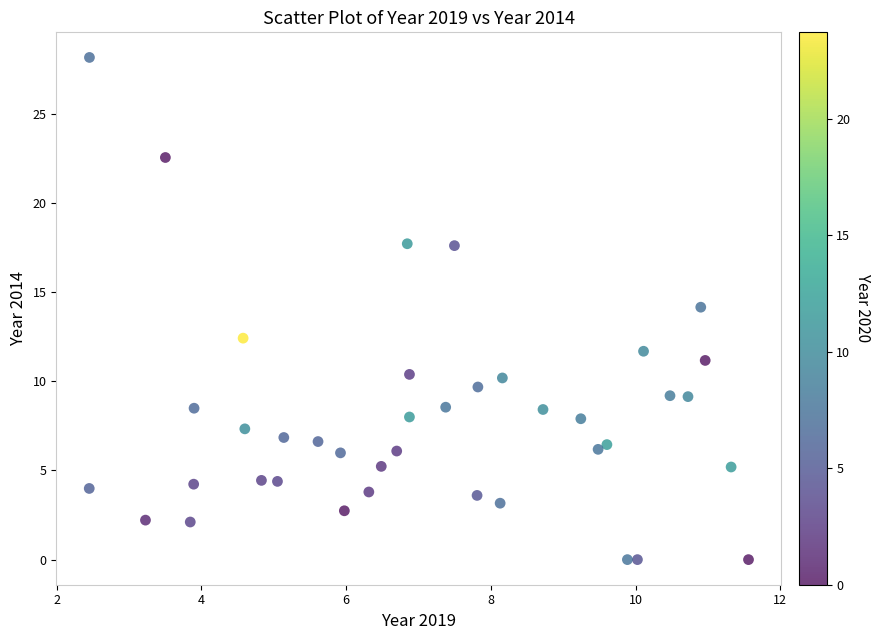

What is the range of X values (max minus min)?

9.1